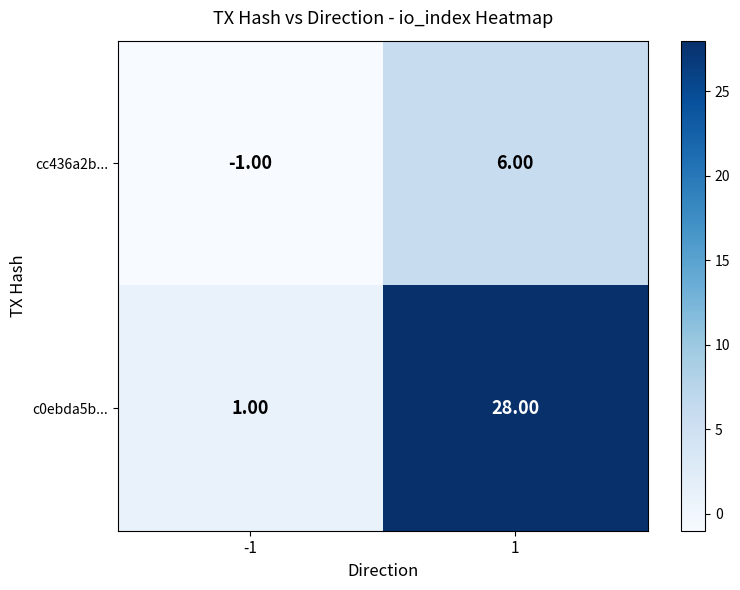

Which series has the largest total across all categories?

c0ebda5b...